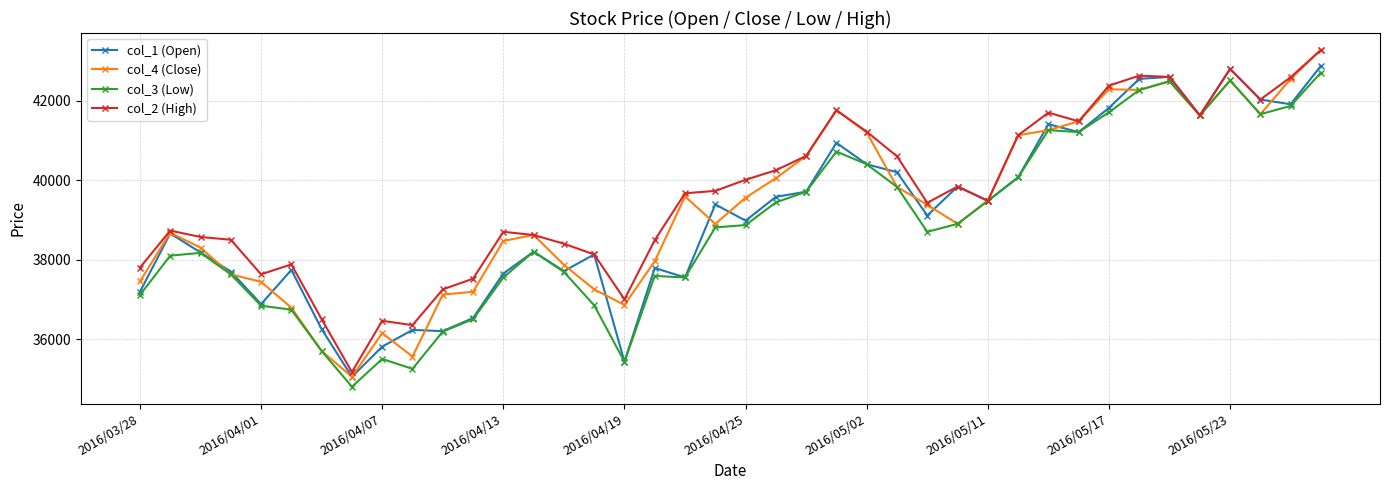

True or false: col_3 (Low) has more than 2 points higher than both neighbors.

True